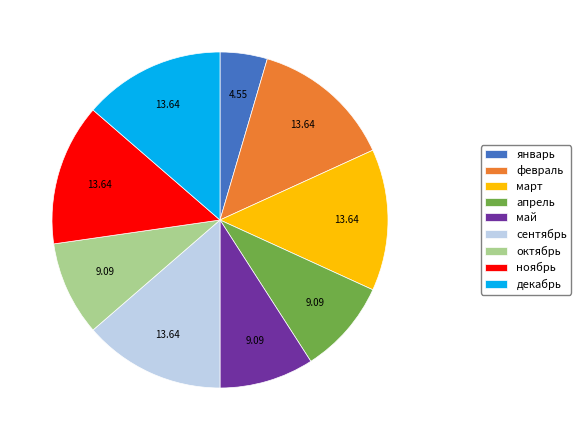

Which has a higher value, сентябрь or апрель?

сентябрь